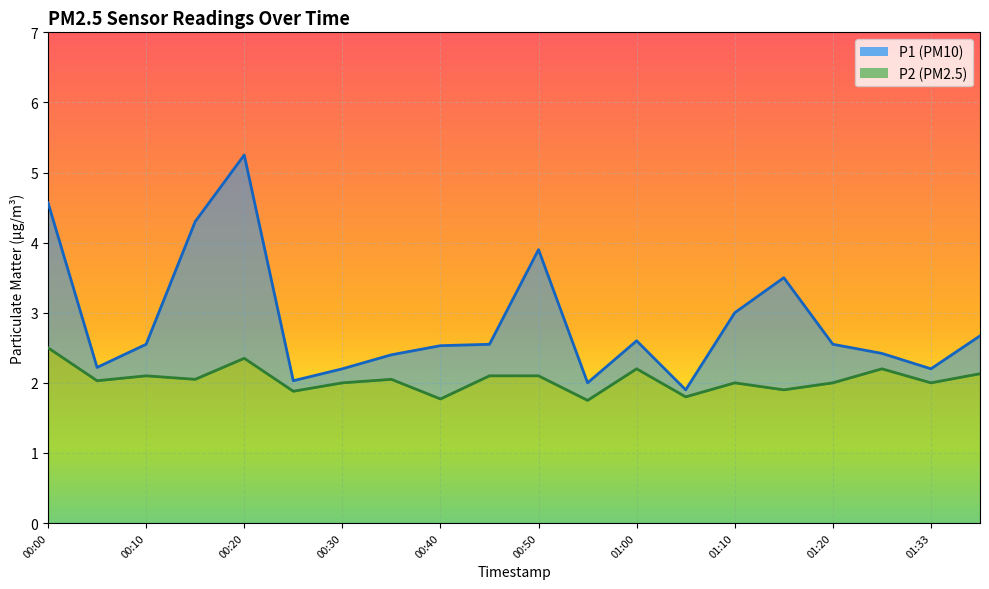

What is the difference between the highest and lowest values at 01:05?

0.1